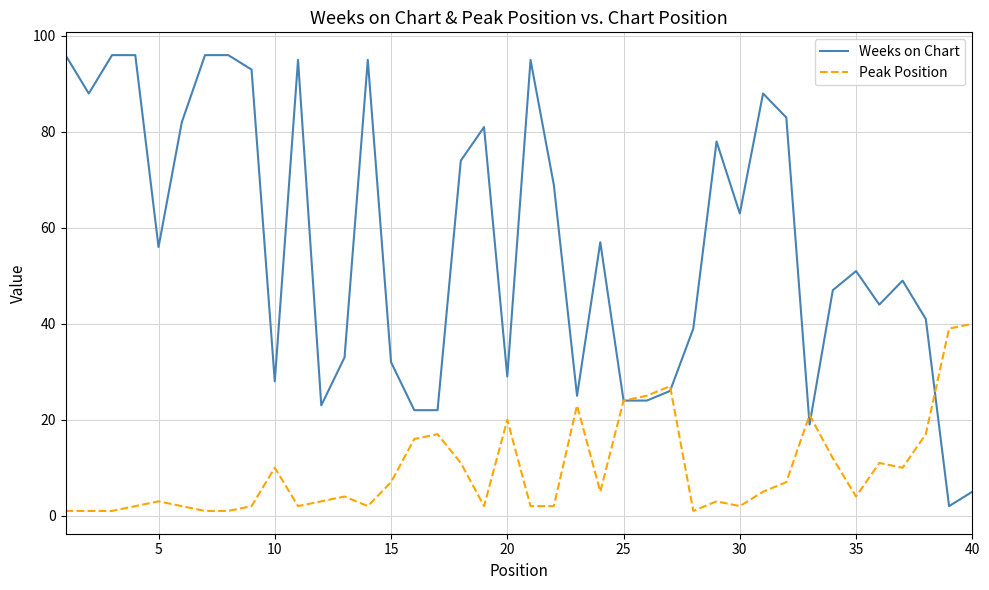

Rank the series by their average value, from lowest to highest.

Peak Position, Weeks on Chart